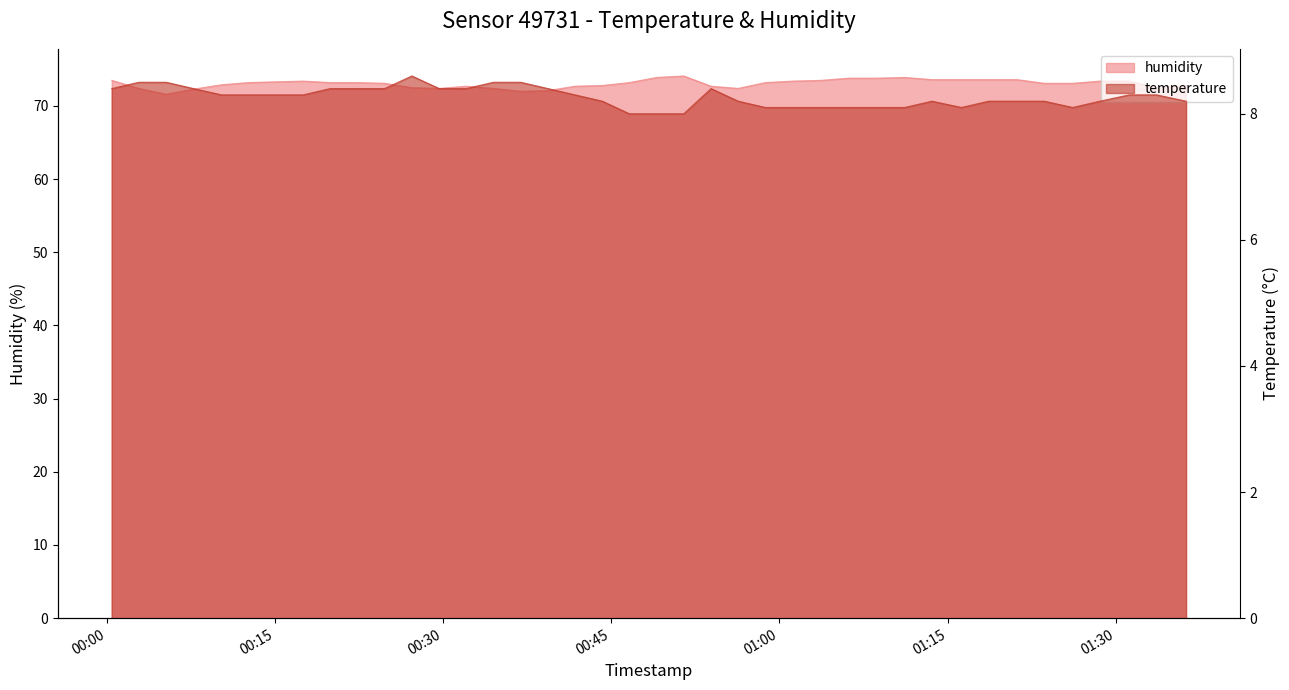

In temperature, how many points are lower than both neighbors (excluding endpoints)?

2